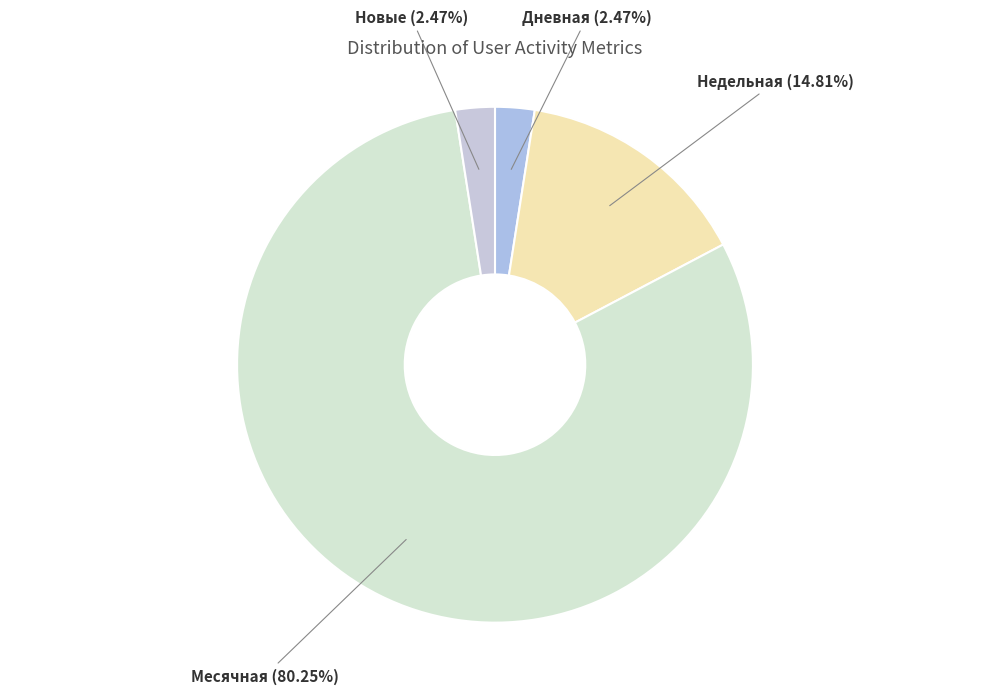

Count the number of slices in the pie.

4